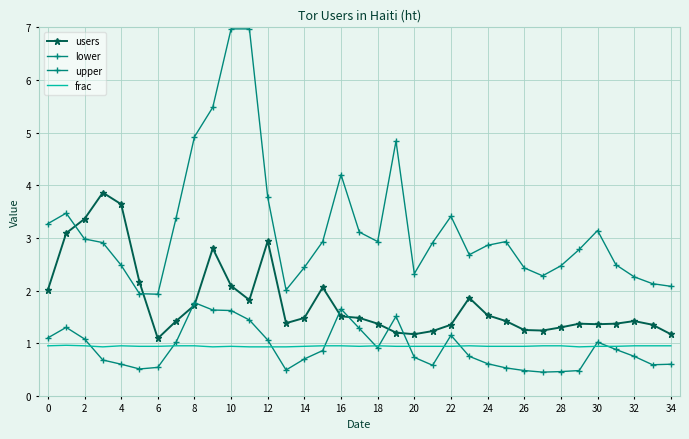

At which label does frac reach its peak?

2